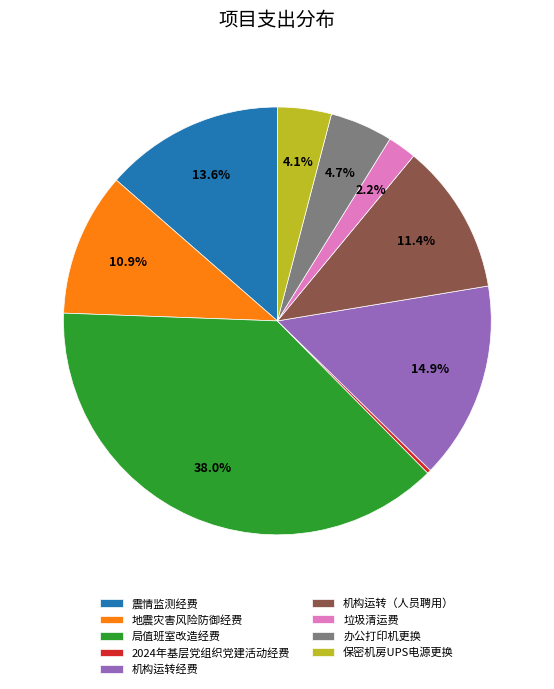

How many slices are in this pie chart?

9